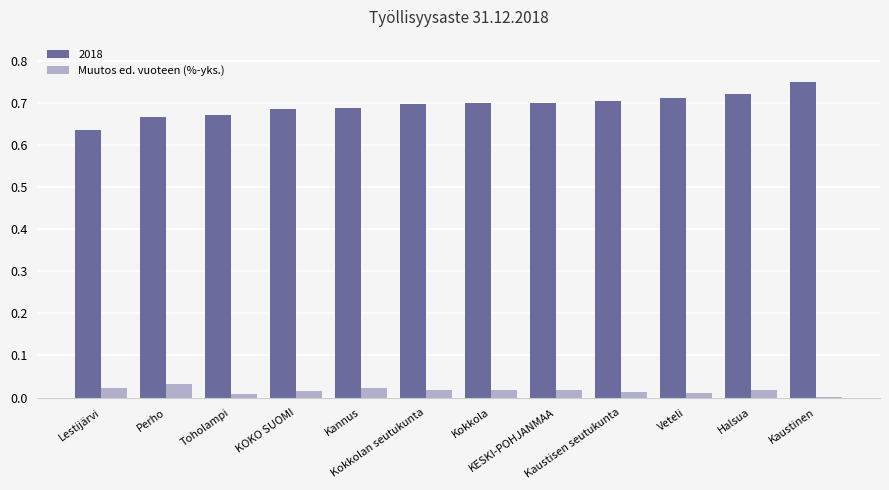

Which series has the largest total across all categories?

2018